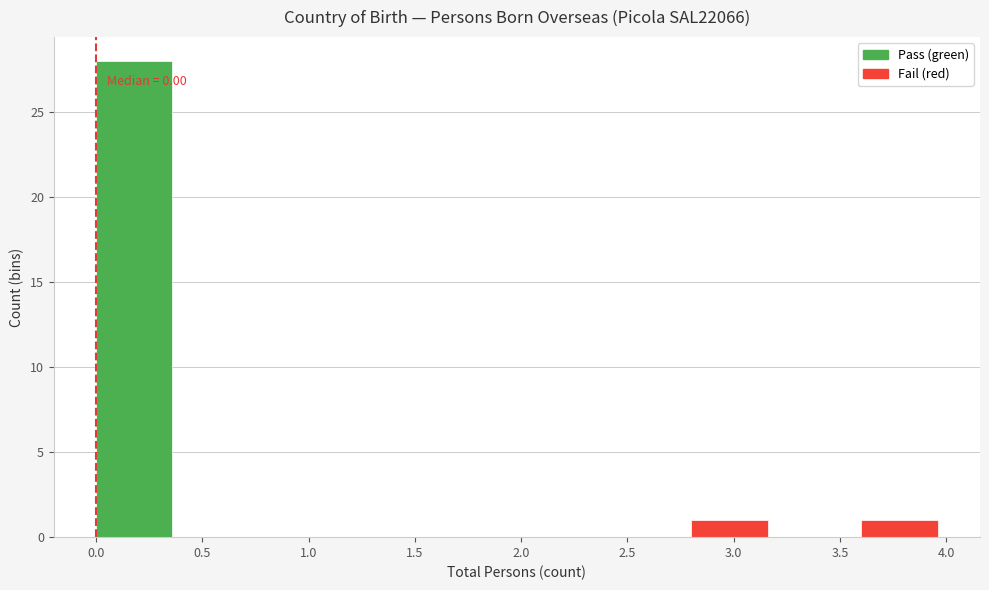

Which range on the x-axis has the tallest bar?

0.0 to 0.4